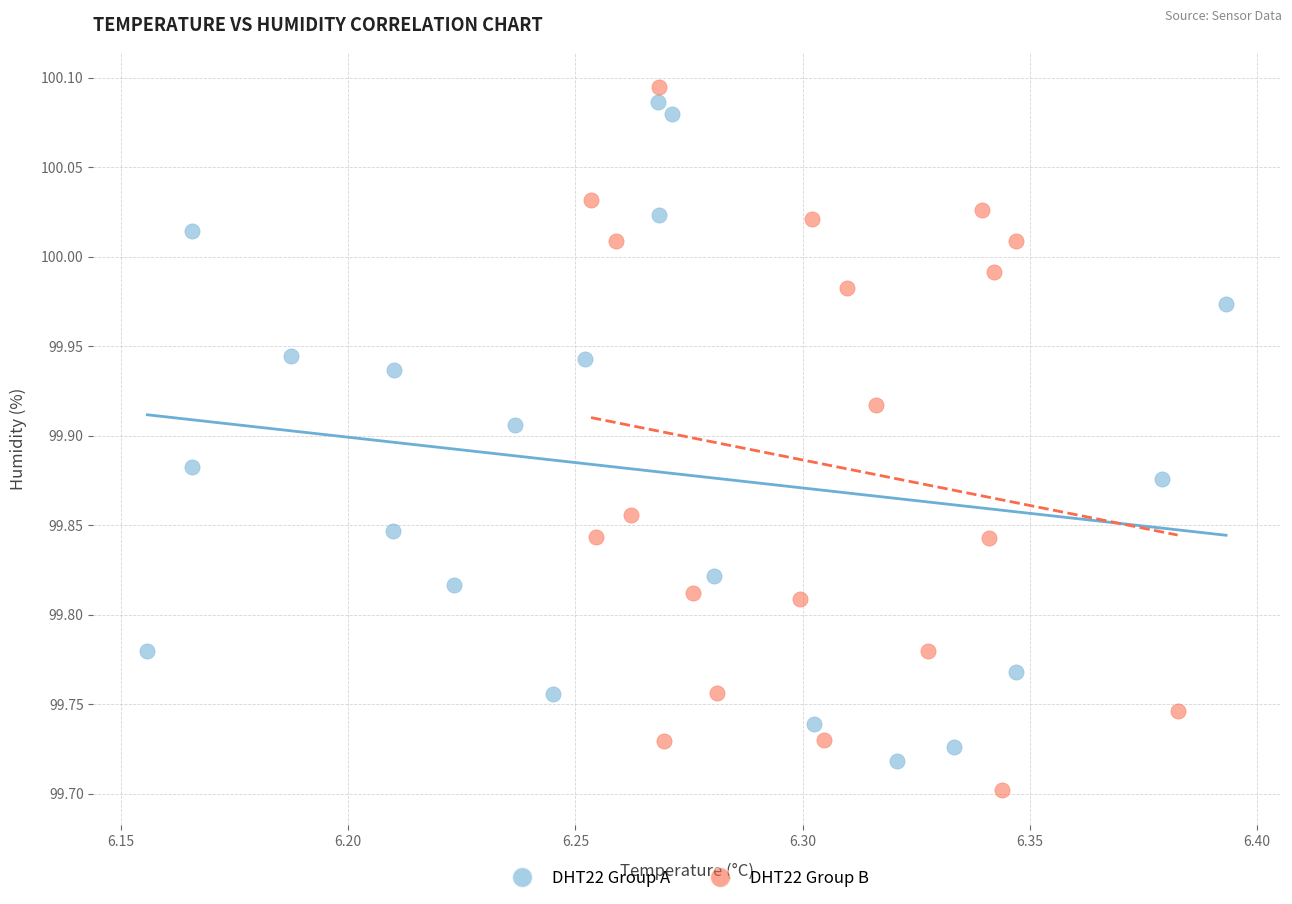

Which series reaches the maximum Y coordinate?

DHT22 Group B